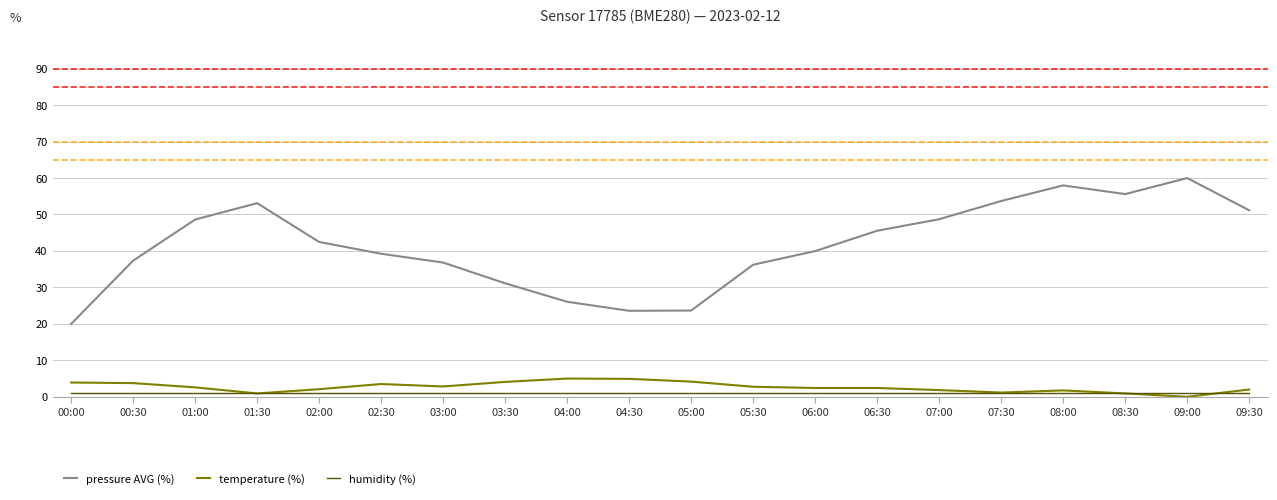

Is it true that humidity (%) equals 1.0 at 00:00?

True